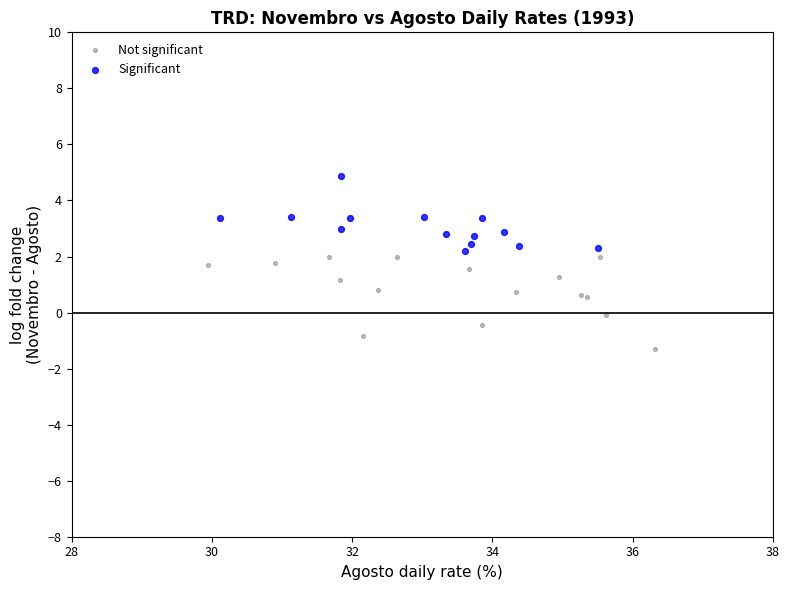

Which series contains the highest Y value?

Significant